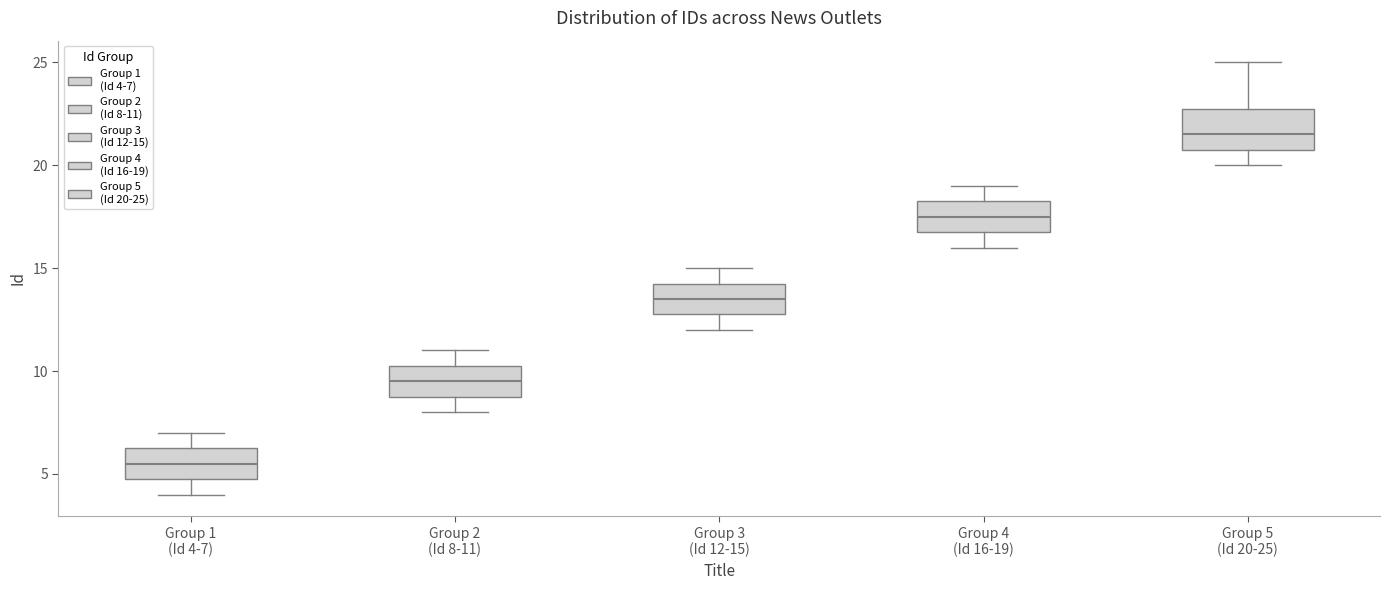

Which box is the tallest, from its lower edge to its upper edge?

Group 5 (Id 20-25)